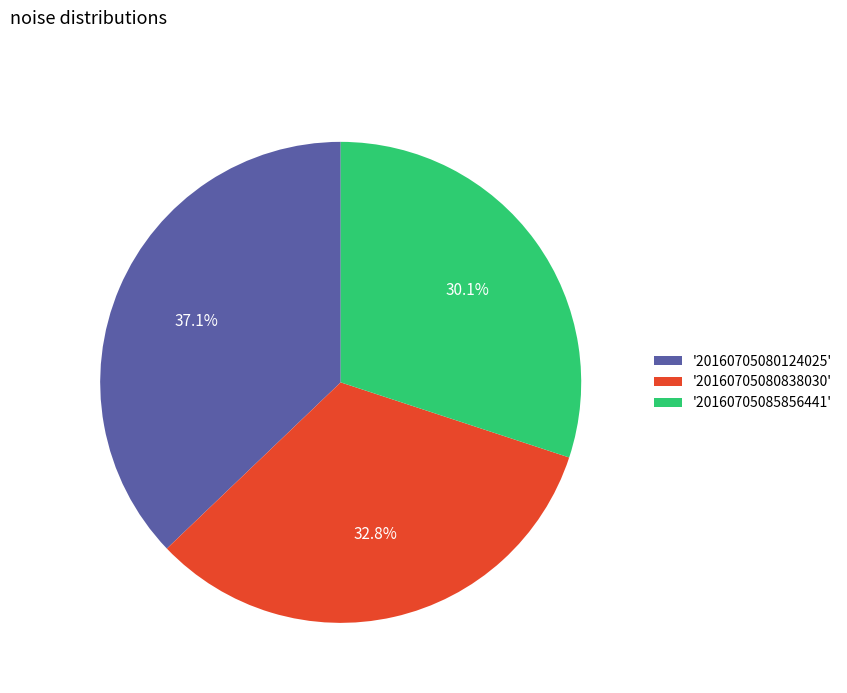

How many slices are in this pie chart?

3